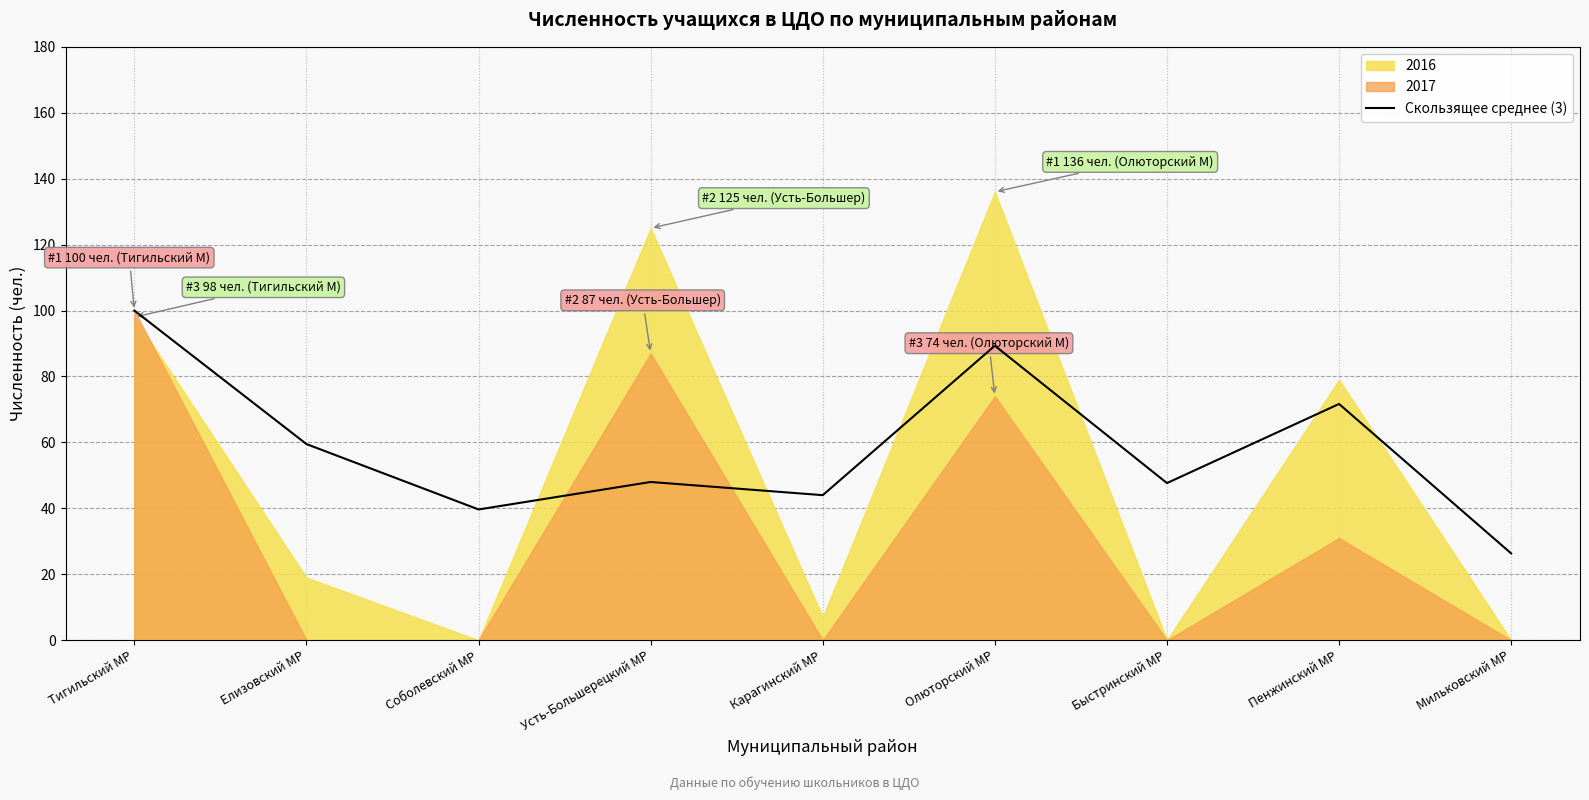

Between Мильковский МР and Карагинский МР, which is larger?

Карагинский МР